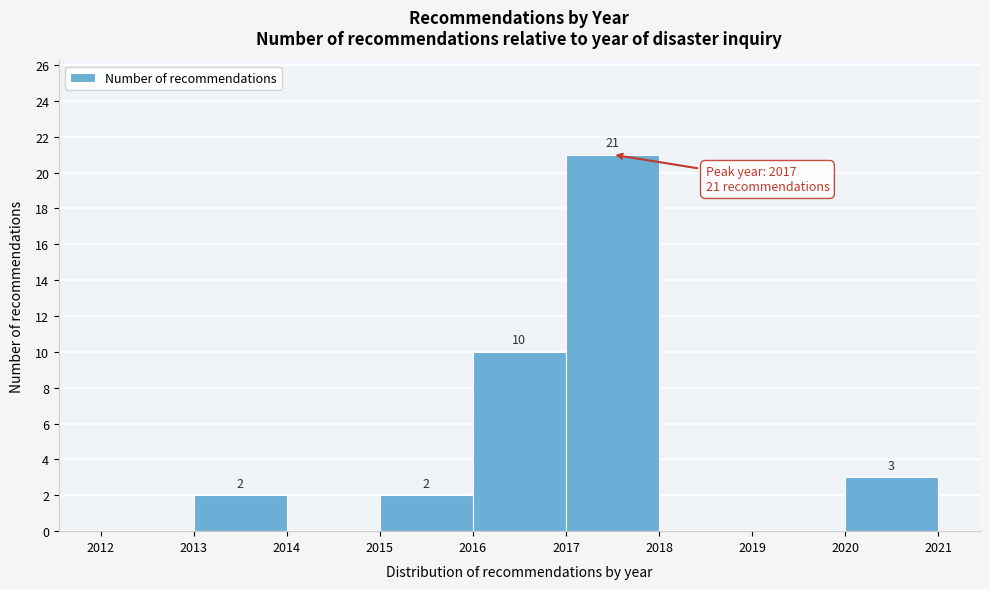

Which range on the x-axis has the tallest bar?

2017 to 2018